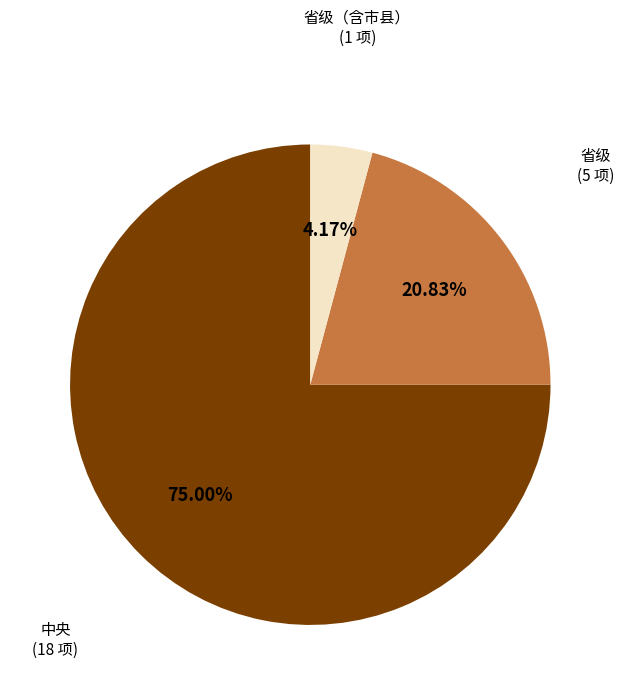

Between 省级 and 中央, which is larger?

中央